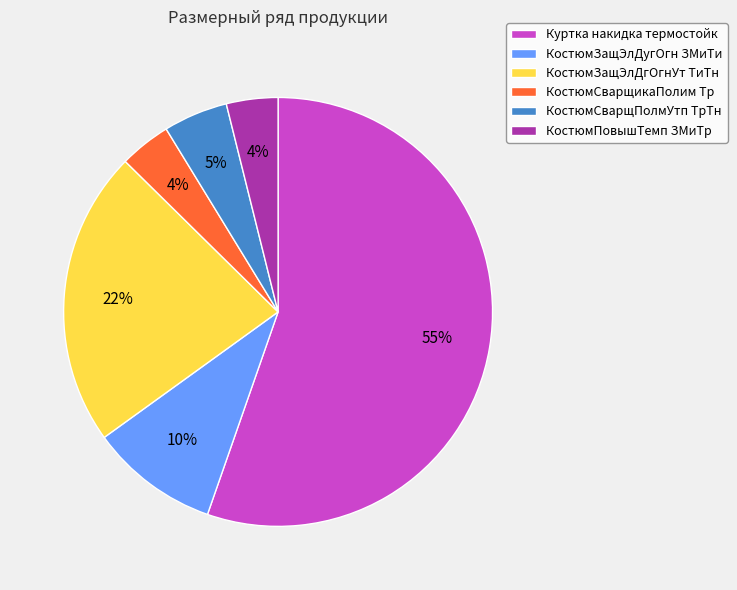

What percentage is the КостюмСварщикаПолим Тр slice, to the nearest percent?

4%